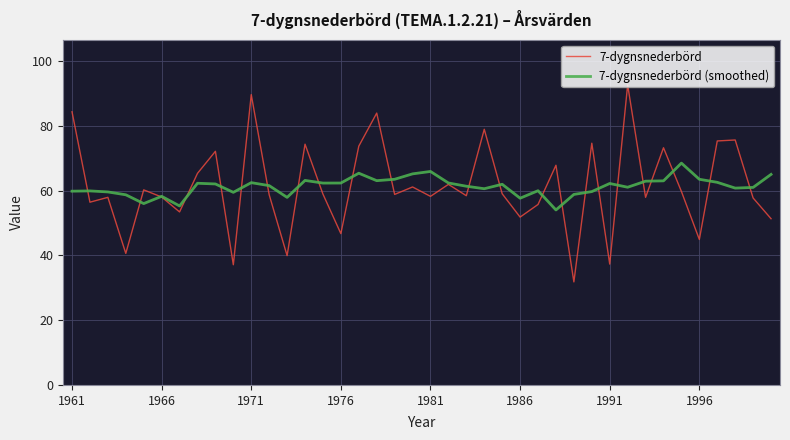

Is this an area chart (filled region under the line)?

No